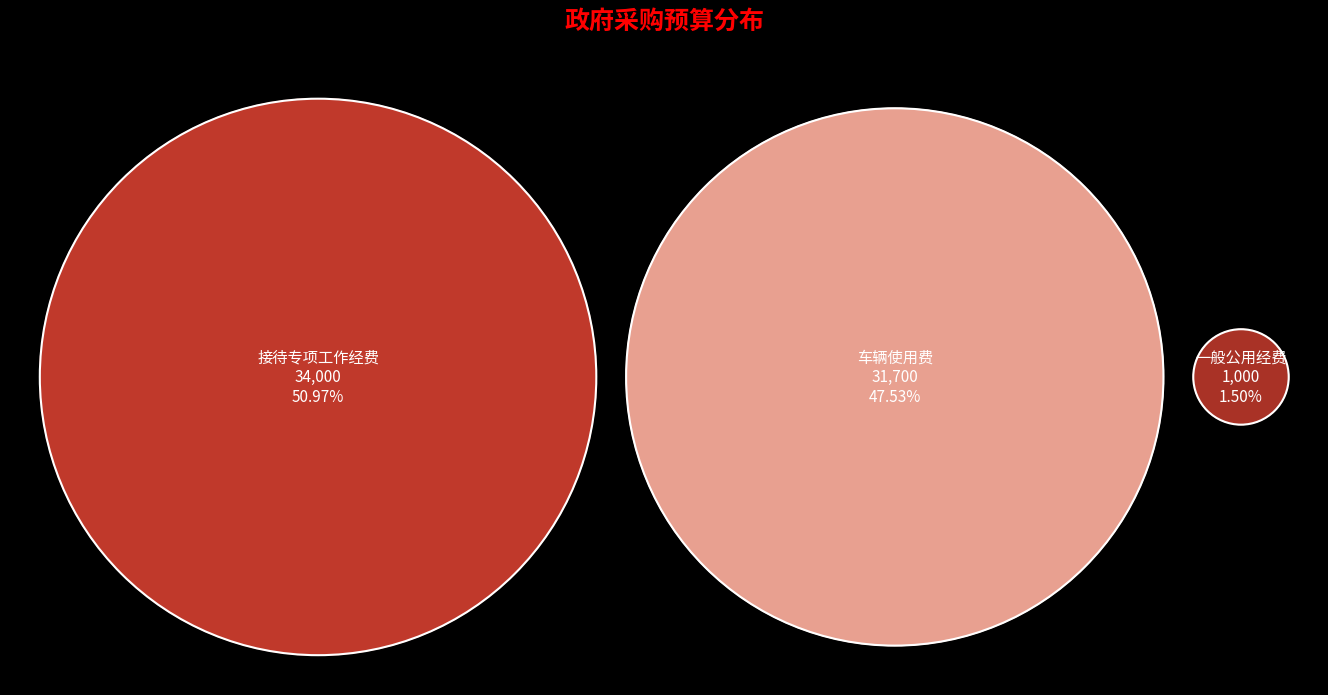

What is the ratio of the value at 接待专项工作经费 to the value at 车辆使用费?

1.1